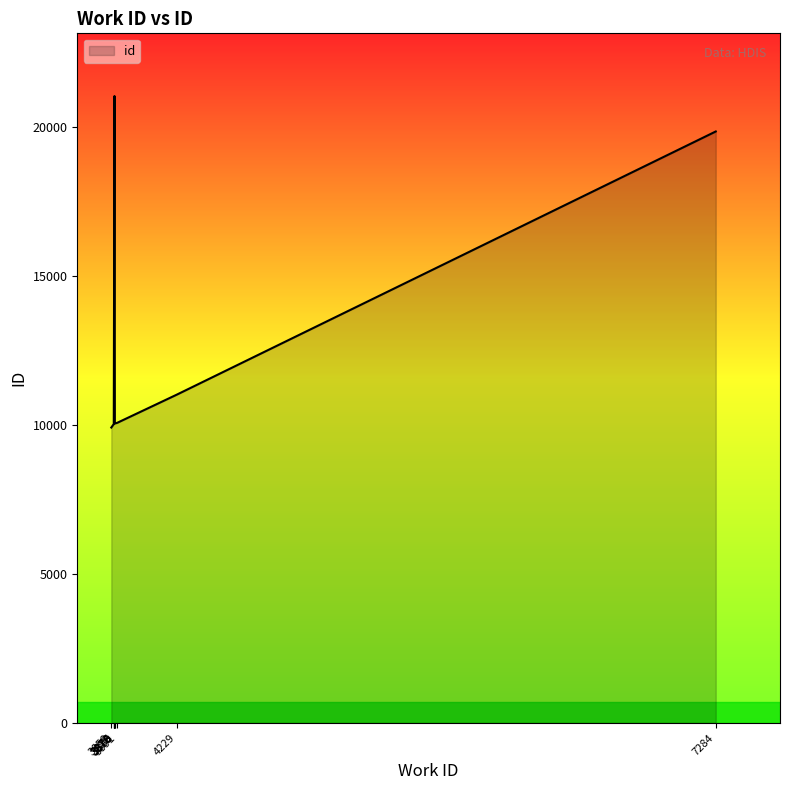

At which category does the chart reach its peak across all series?

3876